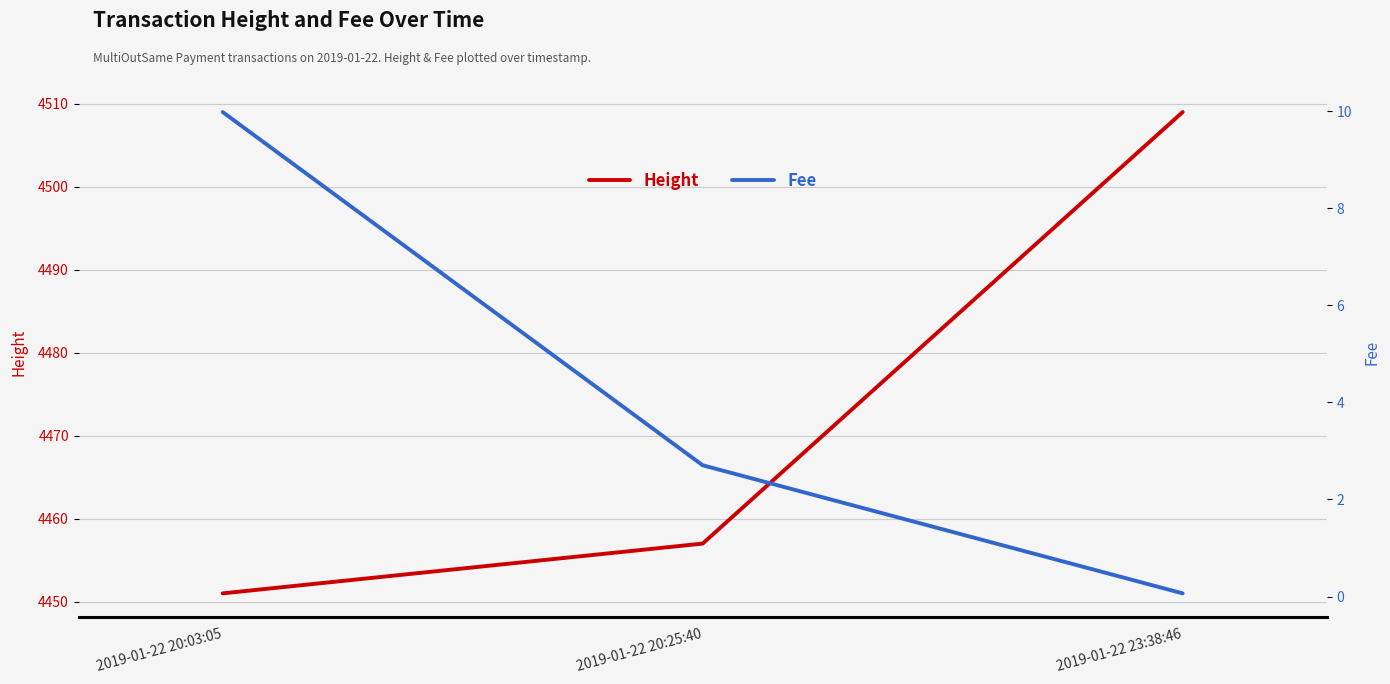

Reading left to right, list all the values displayed in this chart.

Height: 2019-01-22 20:03:05=4451.0	2019-01-22 20:25:40=4457.0	2019-01-22 23:38:46=4509.0
Fee: 2019-01-22 20:03:05=10.0	2019-01-22 20:25:40=2.7	2019-01-22 23:38:46=0.1